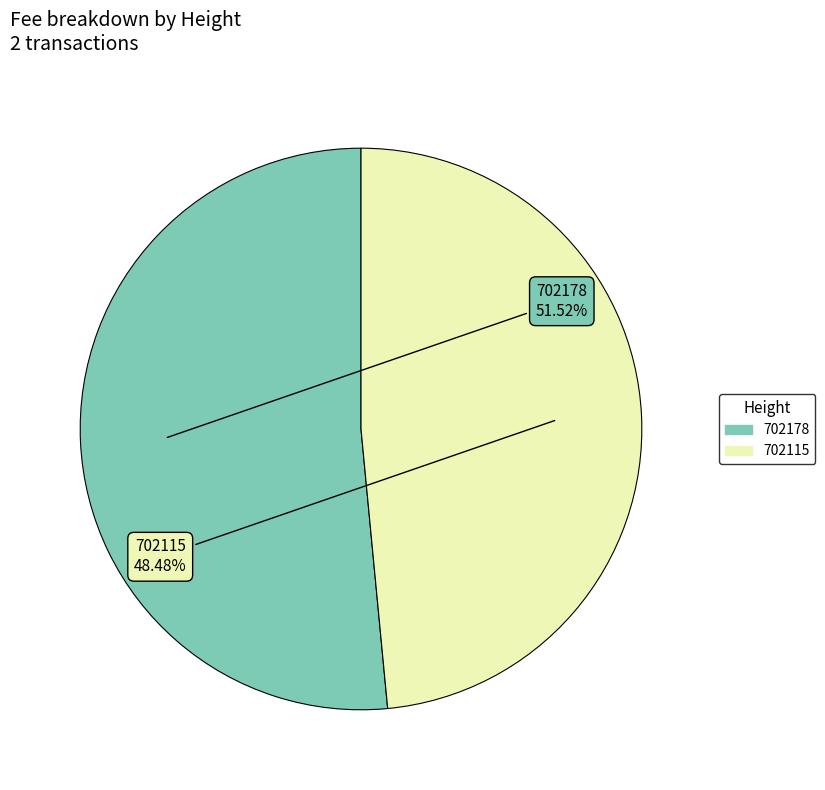

What is the largest slice in the pie chart?

702178